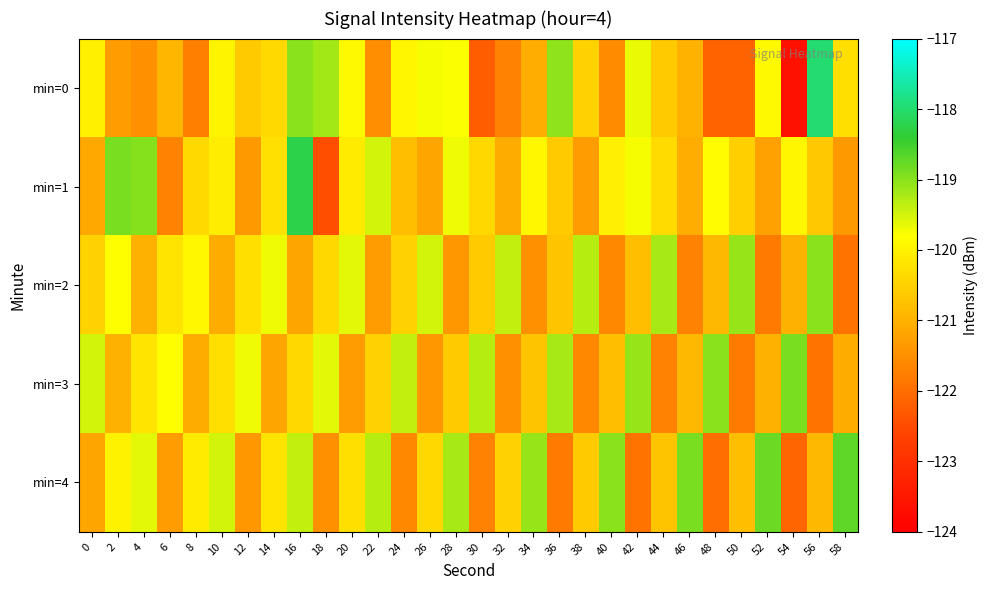

What is the difference between the highest and lowest values at 10?

1.6